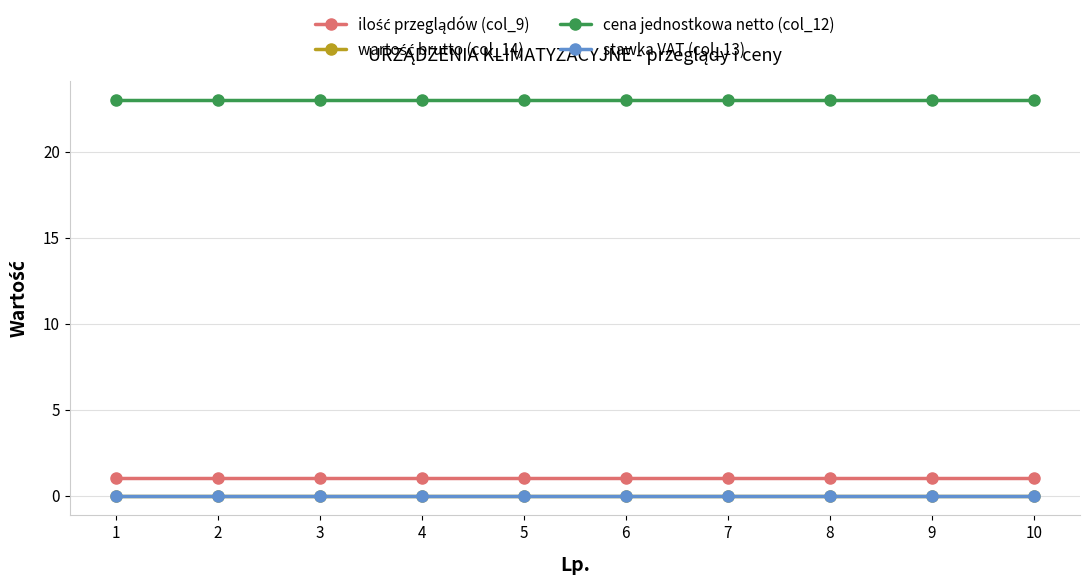

How many data points does each series have?

10